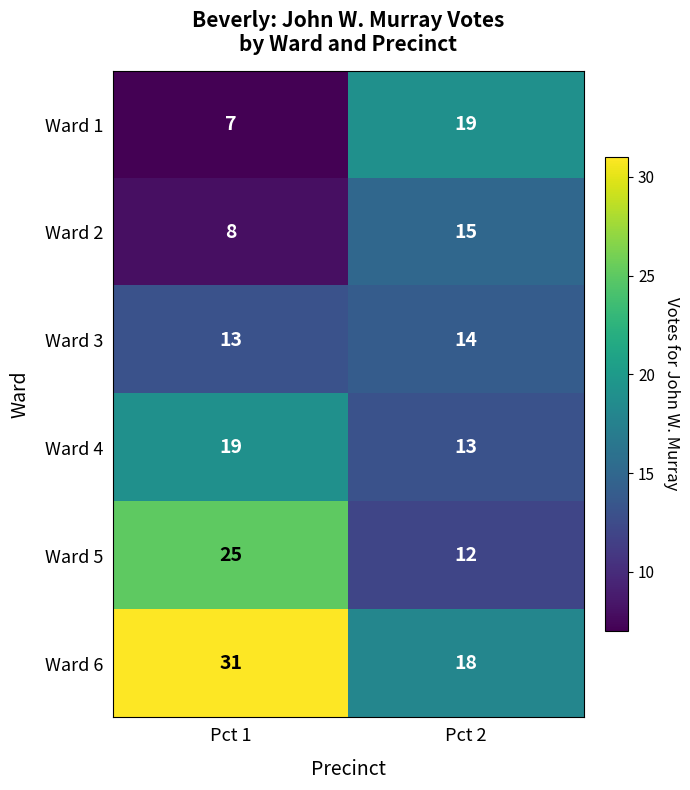

At which category is the sum across all series the highest?

Pct 1